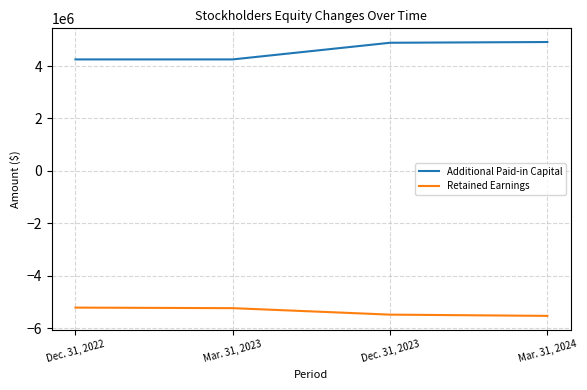

What position from the right is Mar. 31, 2024?

1